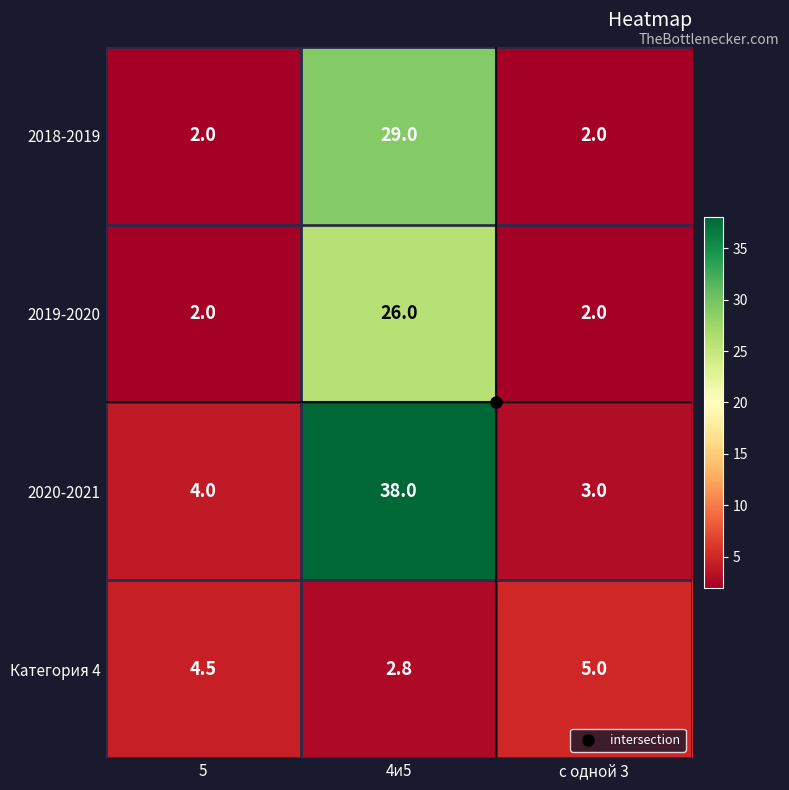

What is the sum of the Категория 4 values at 4и5 and с одной 3?

7.8